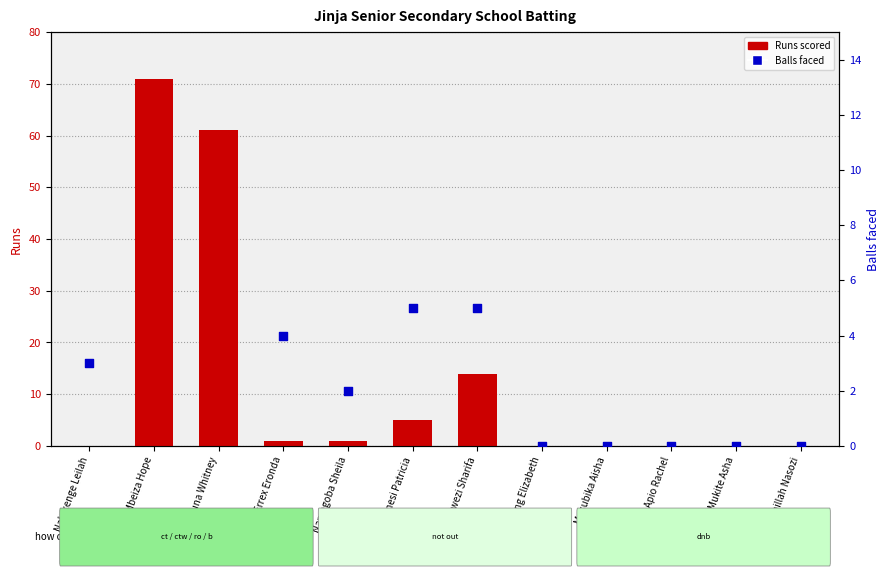

What are all the series names shown in the legend?

Runs scored, Balls faced